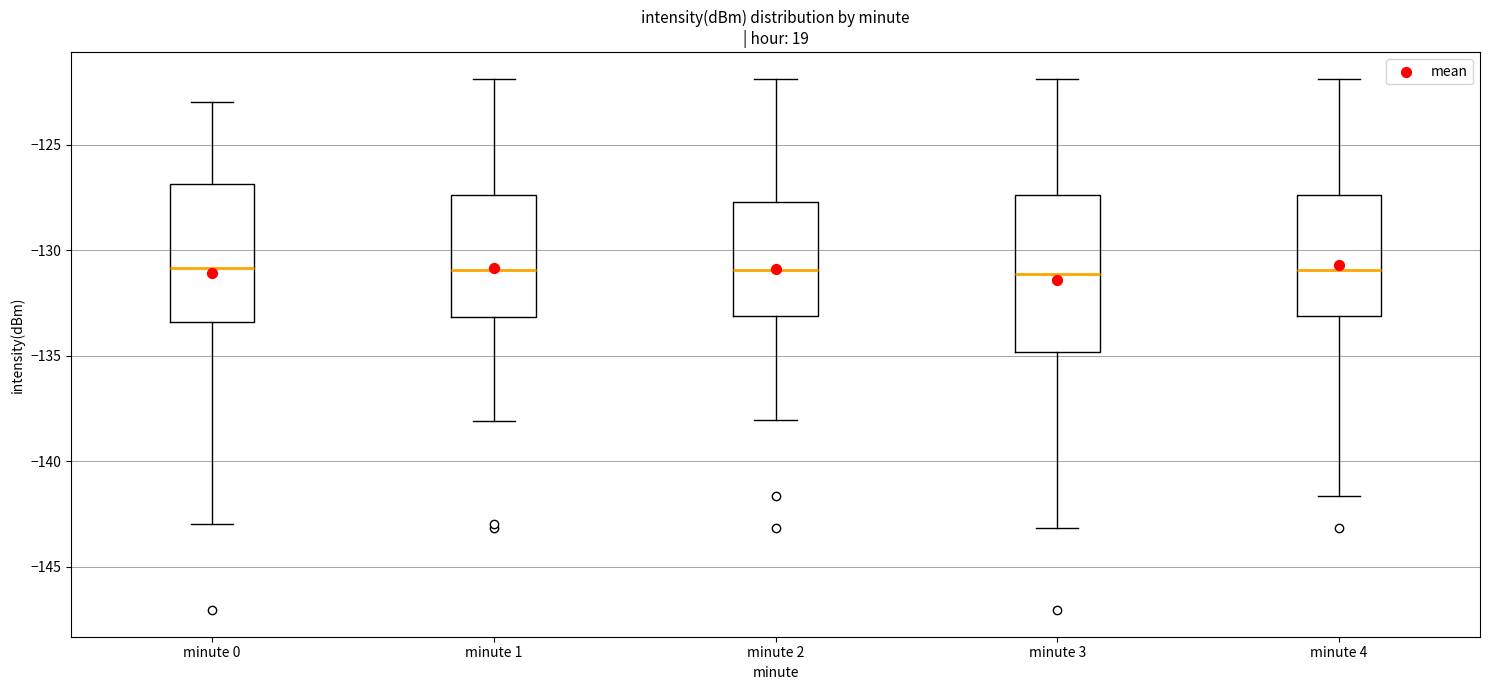

Where does the lower whisker of the box for minute 0 end on the y-axis? The values are not printed on the chart, so give them approximately, as read against the axis.

-143.0